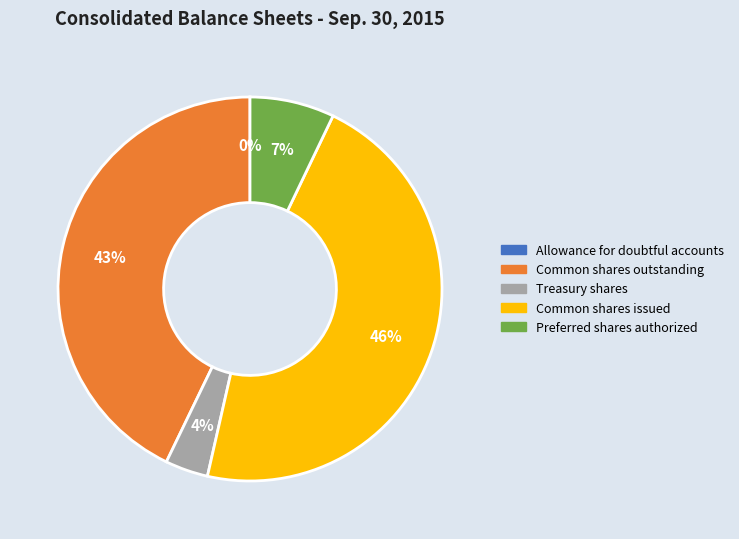

To the nearest percent, what is the difference between the largest and smallest slice percentages?

46%